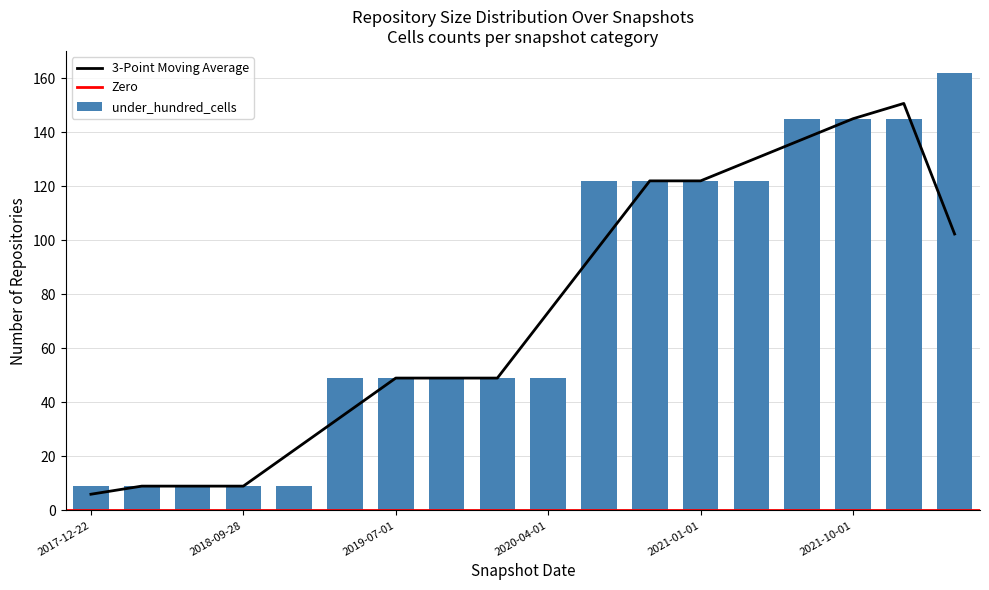

Count the under_hundred_cells values in the range 9 to 122.

14